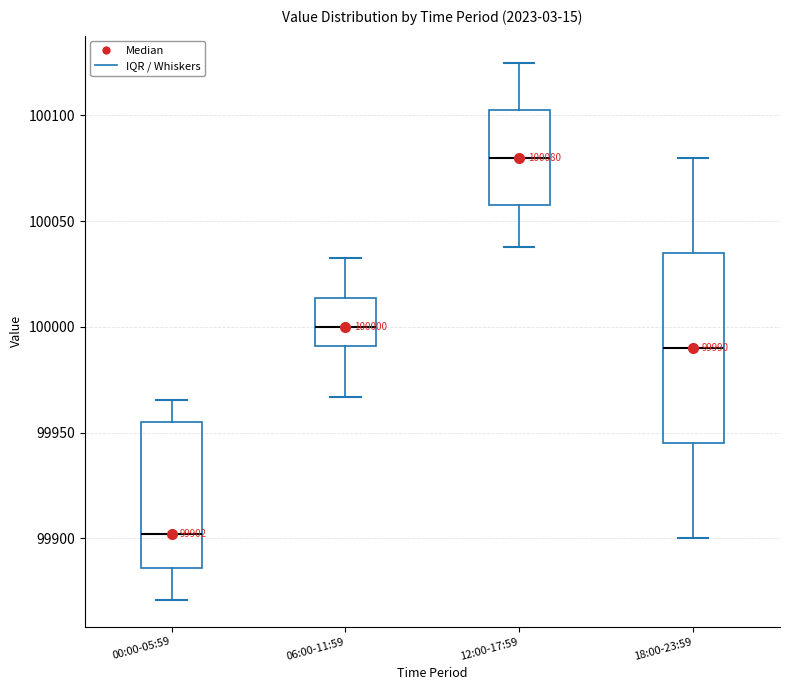

Which box is the tallest, from its lower edge to its upper edge?

18:00-23:59